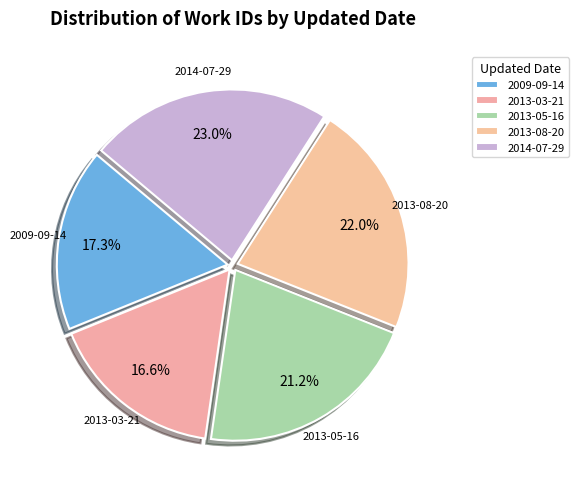

To the nearest percent, what portion does 2013-05-16 represent?

21%